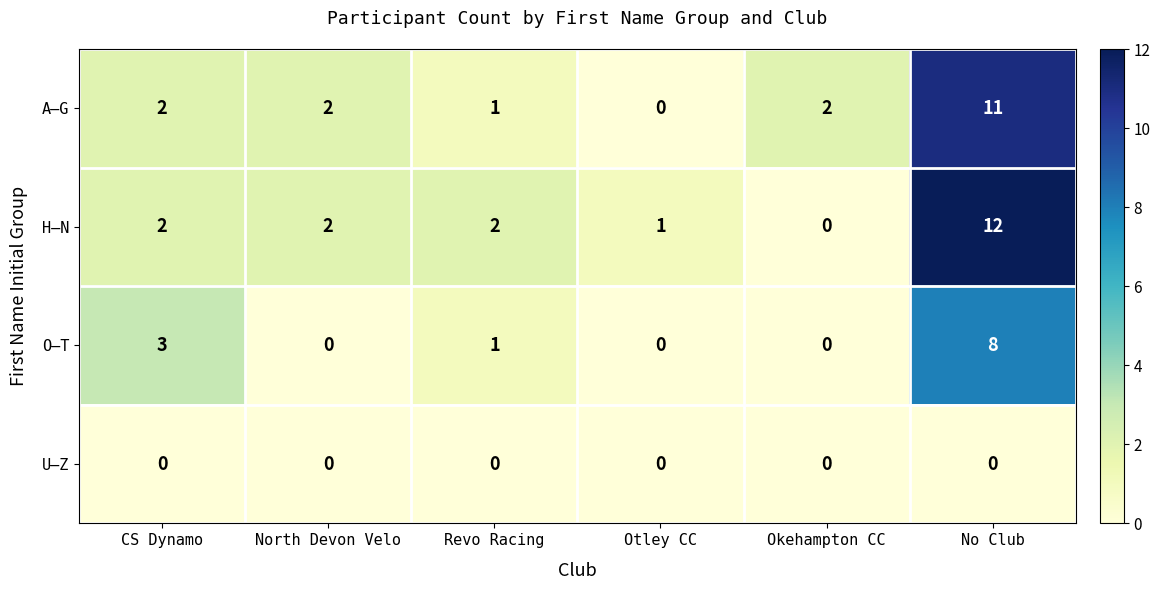

Reading right to left, transcribe all the data shown in this chart.

A–G: No Club=11	Okehampton CC=2	Otley CC=0	Revo Racing=1	North Devon Velo=2	CS Dynamo=2
H–N: No Club=12	Okehampton CC=0	Otley CC=1	Revo Racing=2	North Devon Velo=2	CS Dynamo=2
O–T: No Club=8	Okehampton CC=0	Otley CC=0	Revo Racing=1	North Devon Velo=0	CS Dynamo=3
U–Z: No Club=0	Okehampton CC=0	Otley CC=0	Revo Racing=0	North Devon Velo=0	CS Dynamo=0